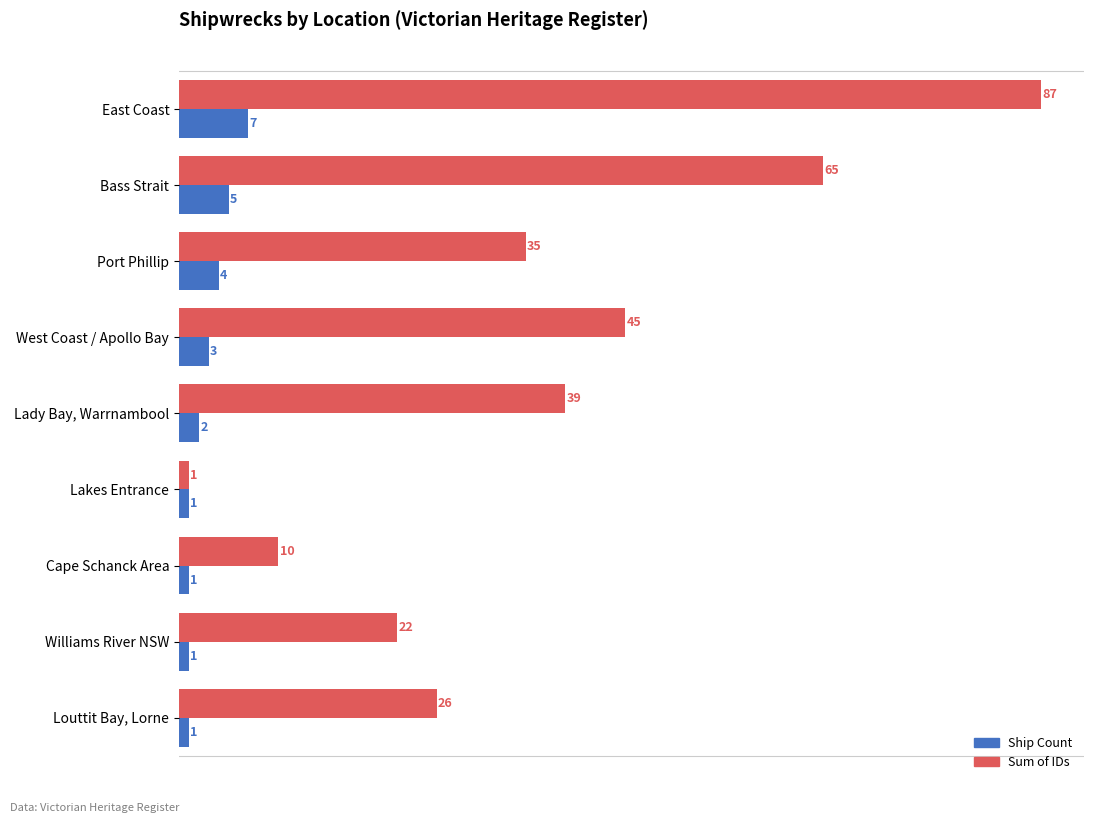

At which label does Sum of IDs reach its minimum?

Lakes Entrance